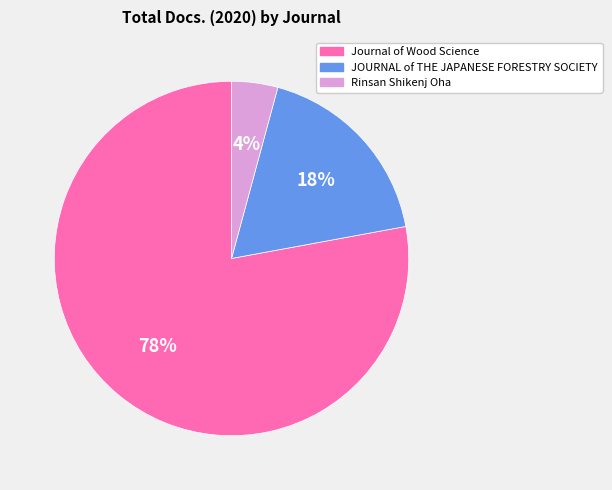

Is it true that Rinsan Shikenj Oha is 4% of the pie?

True